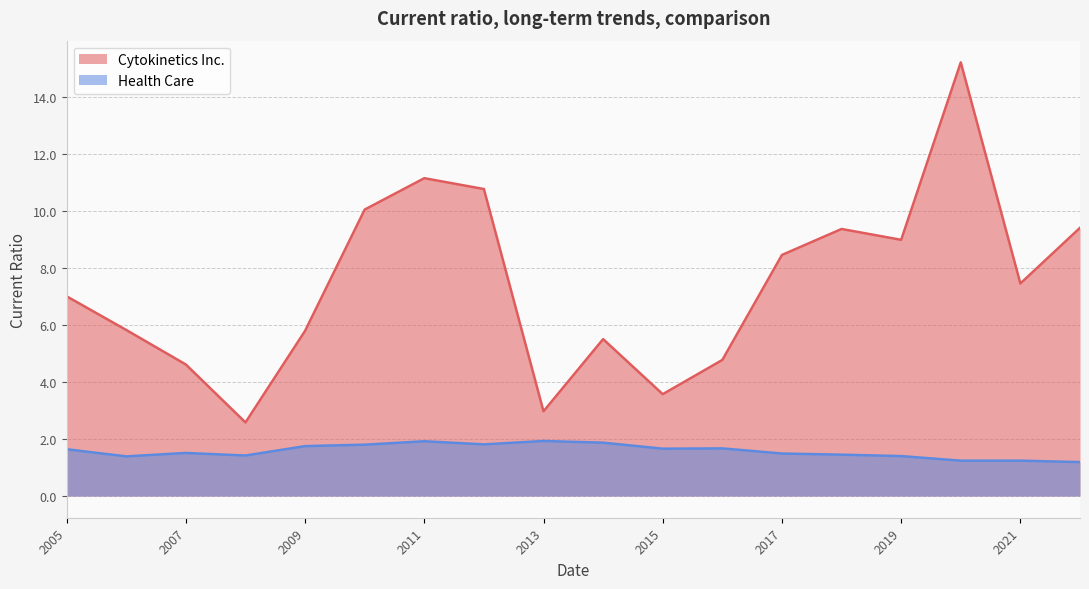

The Health Care series shows 0.4 at 2020-12-31. True or false?

False